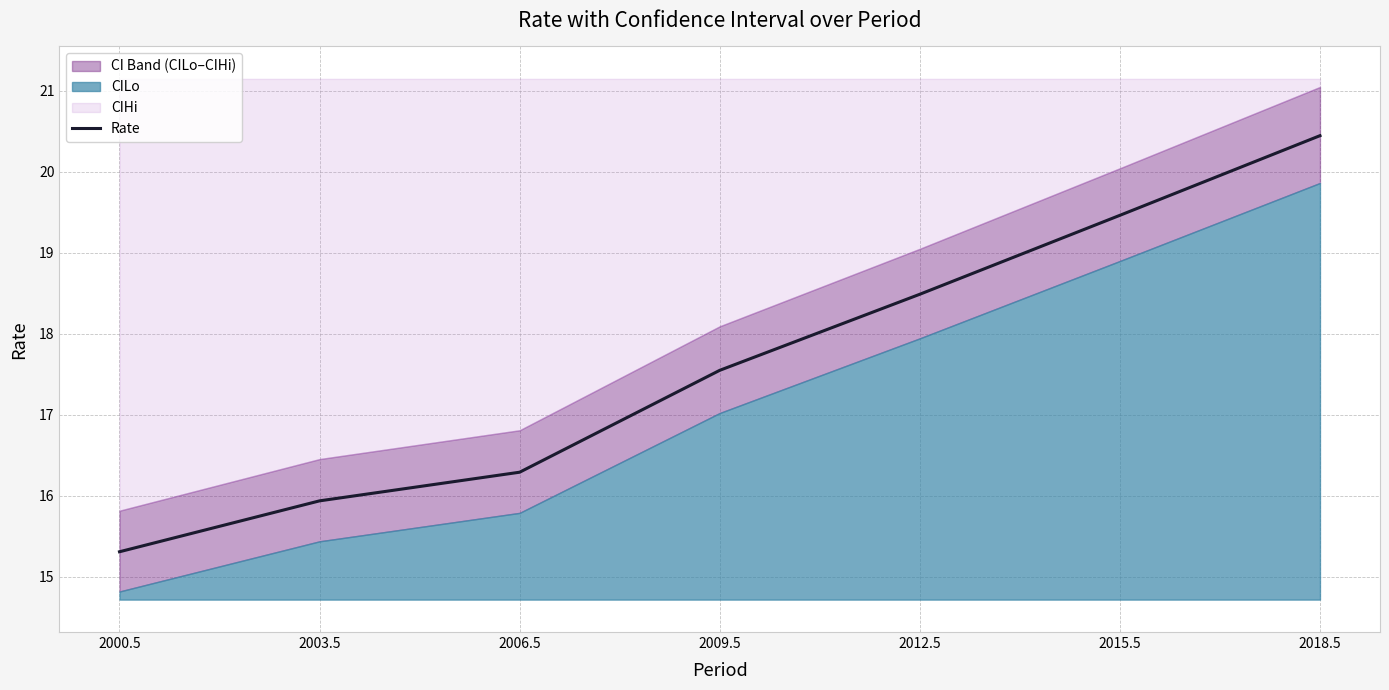

Reading right to left, extract all data points from this chart.

2018.5=20.4	2015.5=19.5	2012.5=18.5	2009.5=17.5	2006.5=16.3	2003.5=15.9	2000.5=15.3